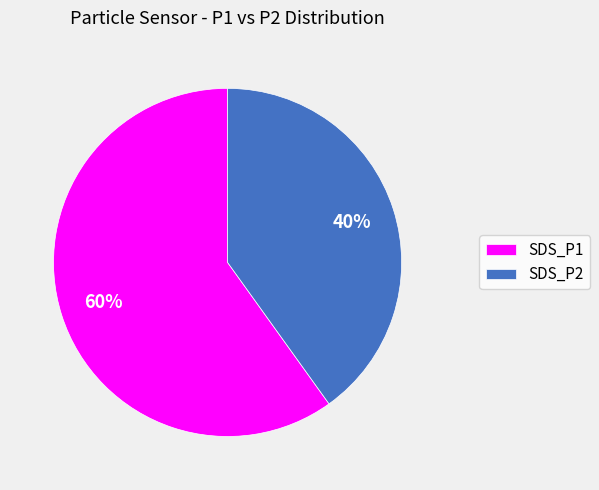

Is it true that SDS_P1 is 52% of the pie?

False